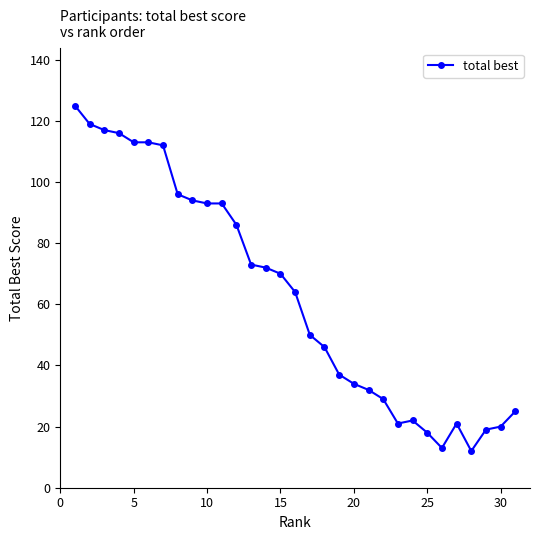

Reading left to right, what are all the values shown in this chart?

125	119	117	116	113	113	112	96	94	93	93	86	73	72	70	64	50	46	37	34	32	29	21	22	18	13	21	12	19	20	25